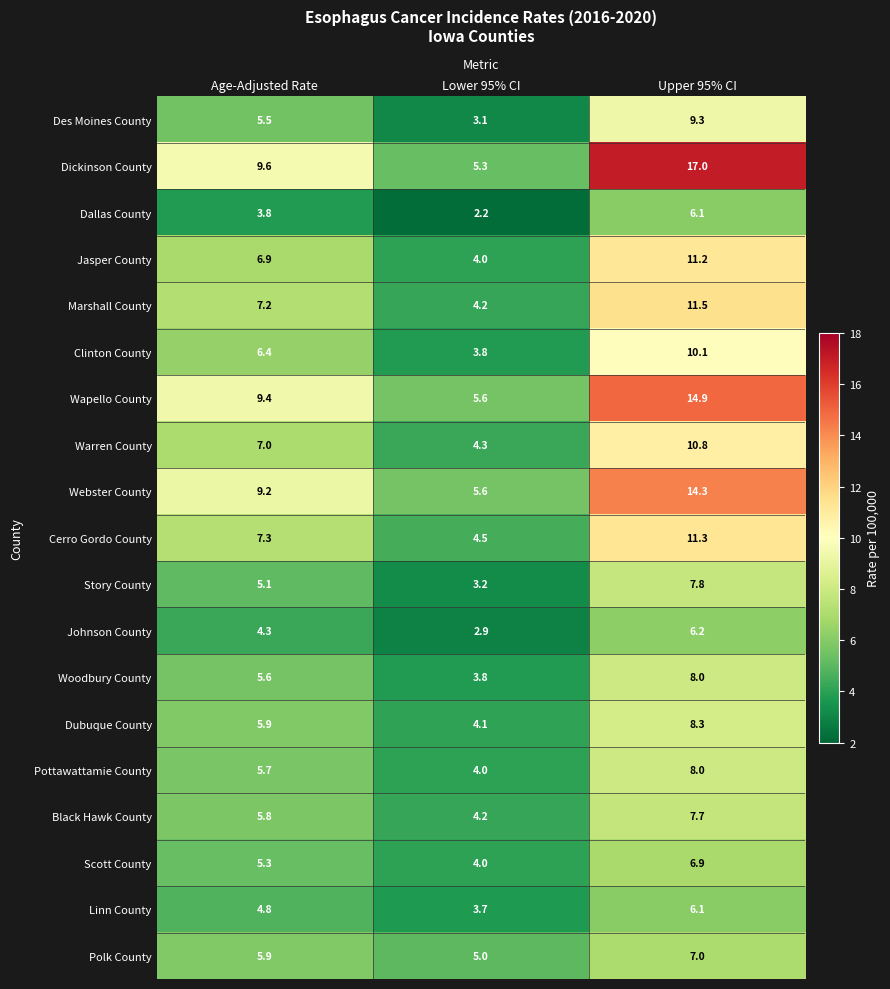

How many data points in Woodbury County are less than 5?

1